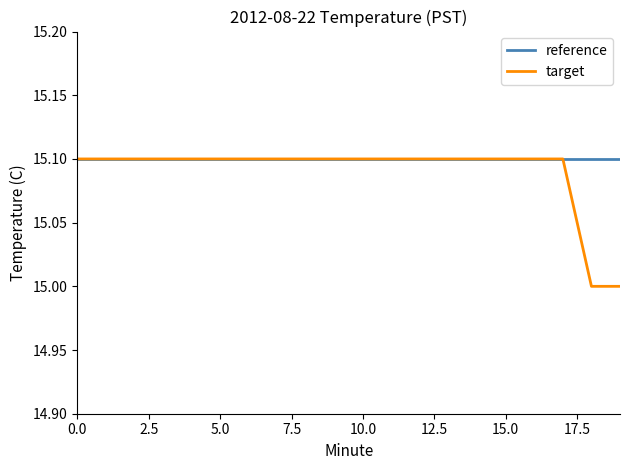

What is the minimum value for target?

15.0